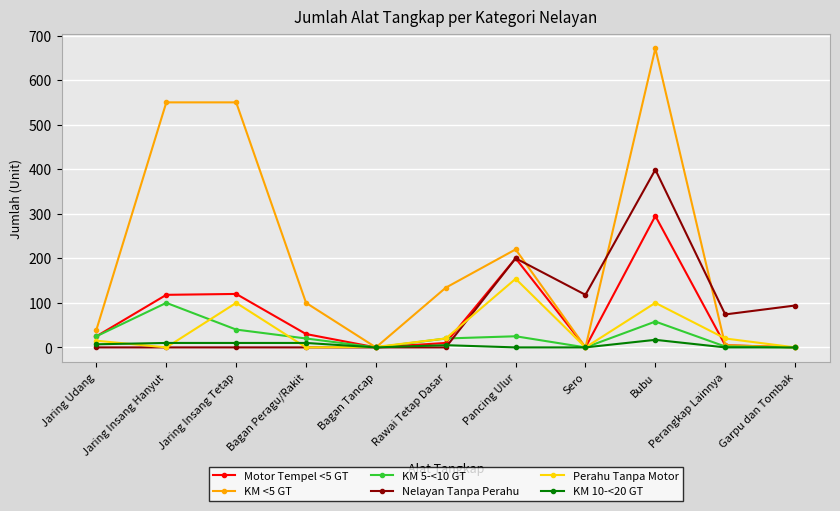

In Perahu Tanpa Motor, how many points are lower than both neighbors (excluding endpoints)?

3